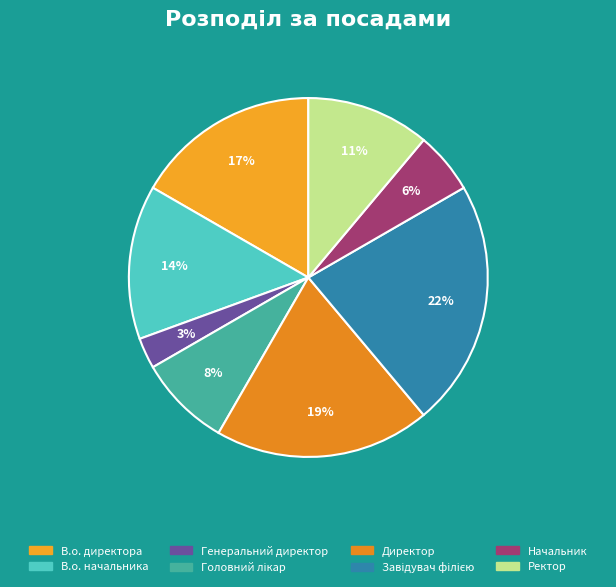

How many segments does this pie chart have?

8